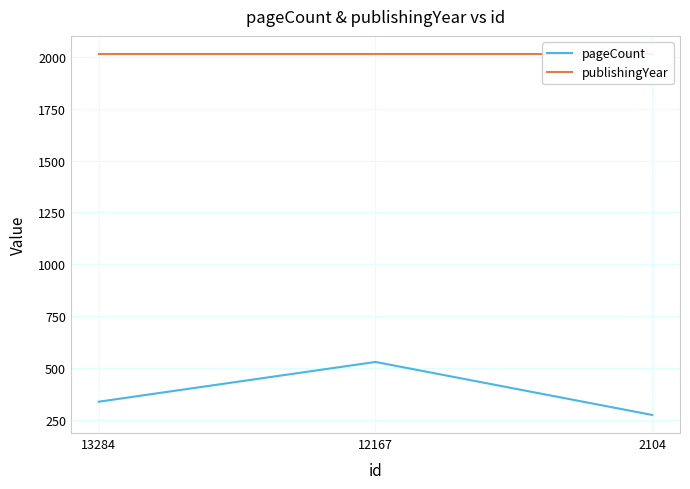

Rank the series by their average value, from lowest to highest.

pageCount, publishingYear